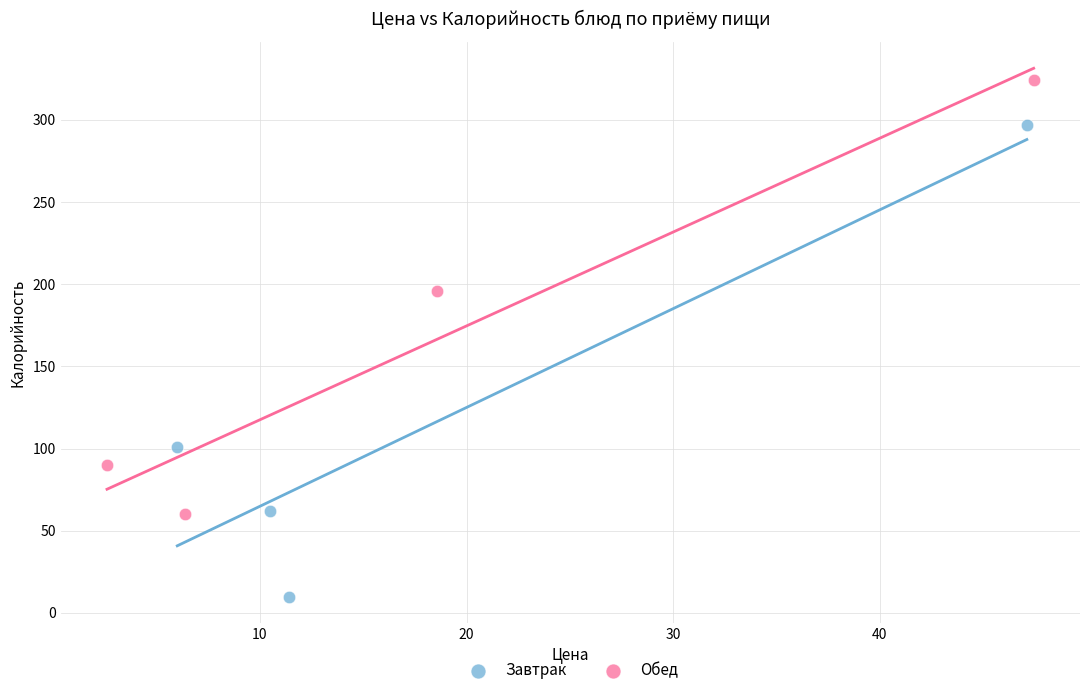

Which series contains the lowest Y value?

Завтрак